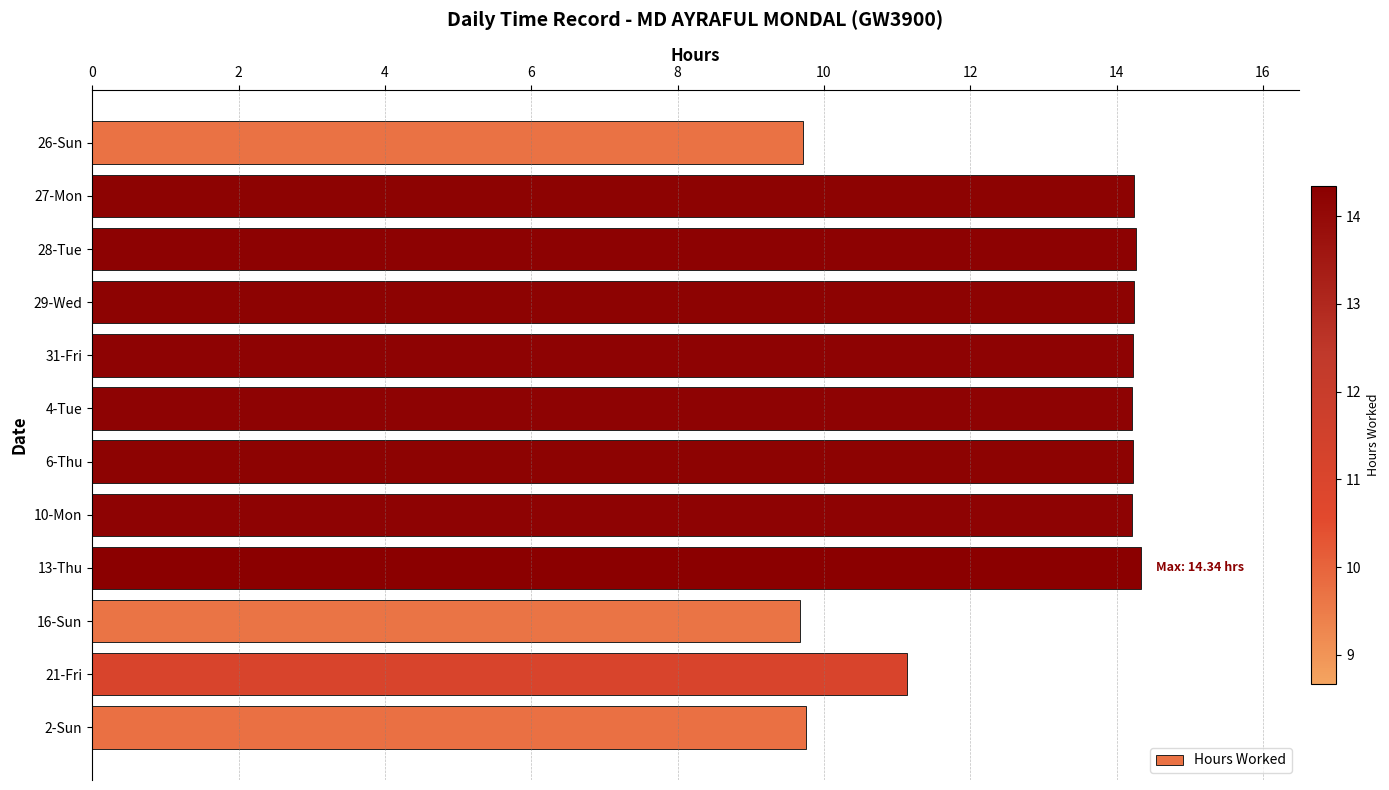

What is the greatest value displayed?

14.3